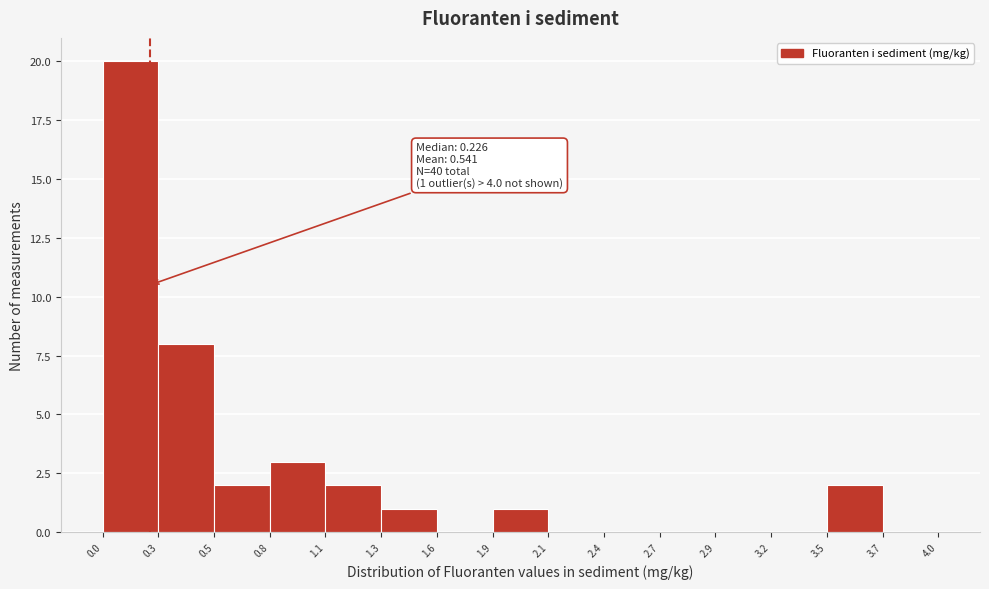

Over which range of the x-axis is the bar tallest?

0.0 to 0.3